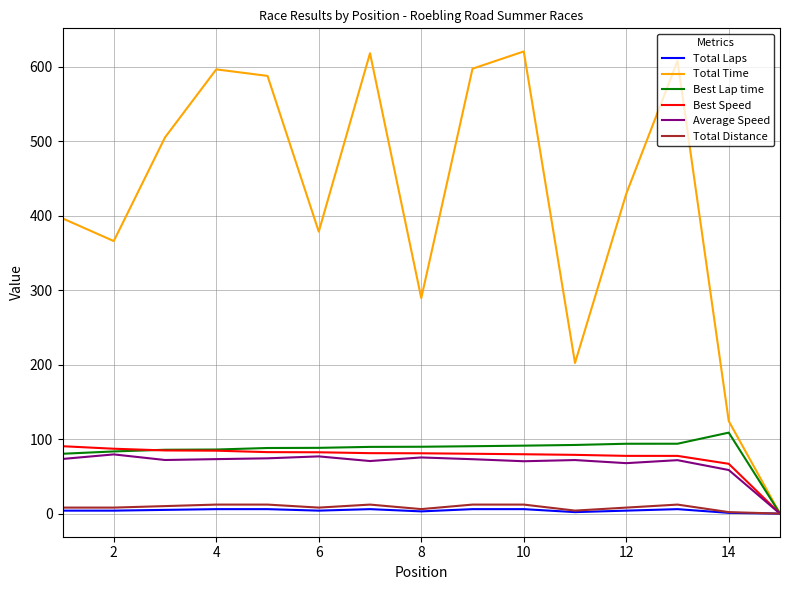

Which series has the largest range (max minus min)?

Total Time